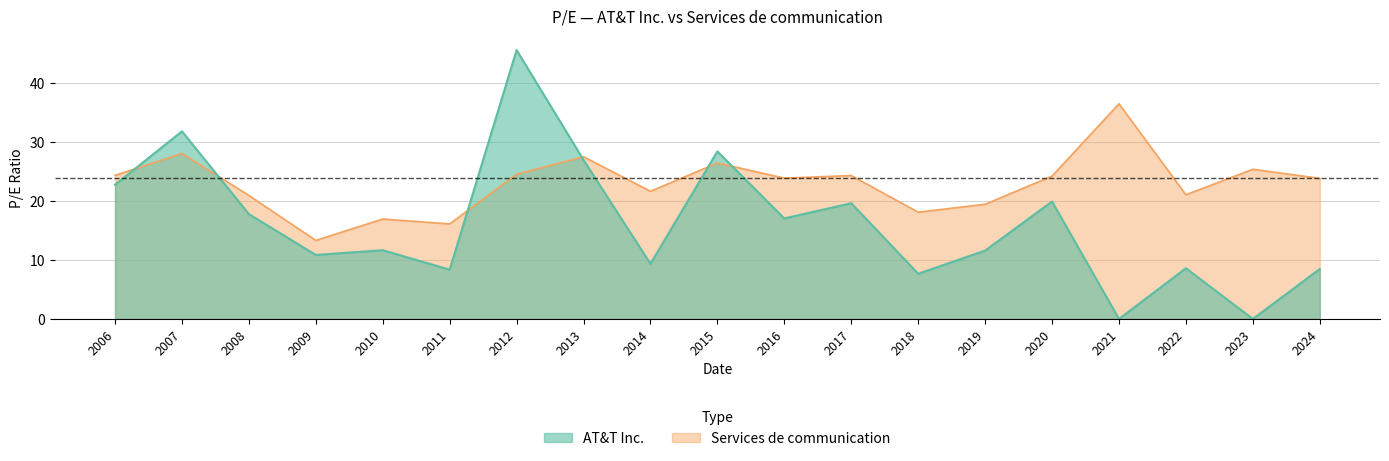

The Services de communication series shows 25.4 at 2023. True or false?

True